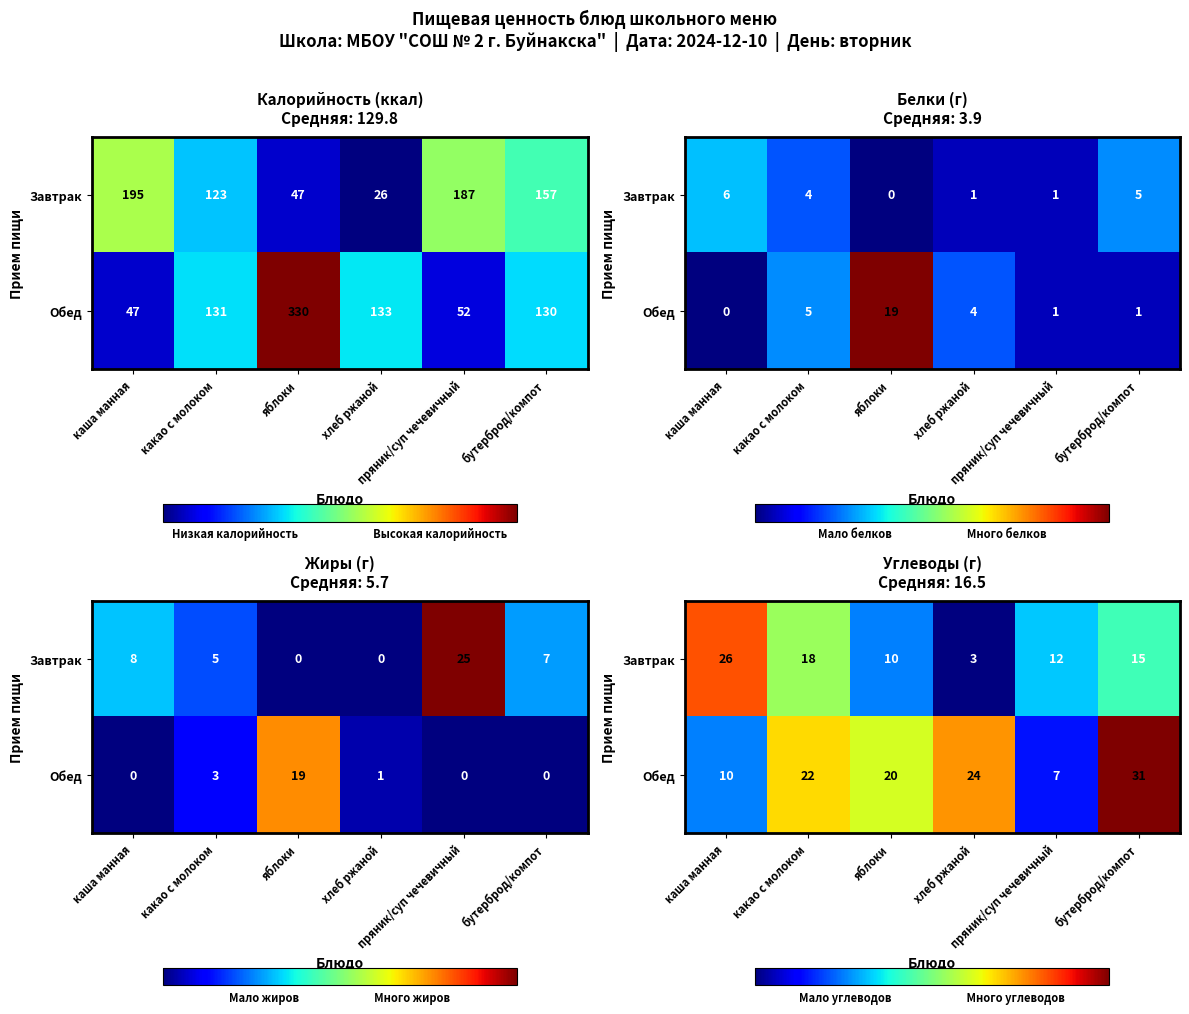

What is the lowest value of the Завтрак series?

3